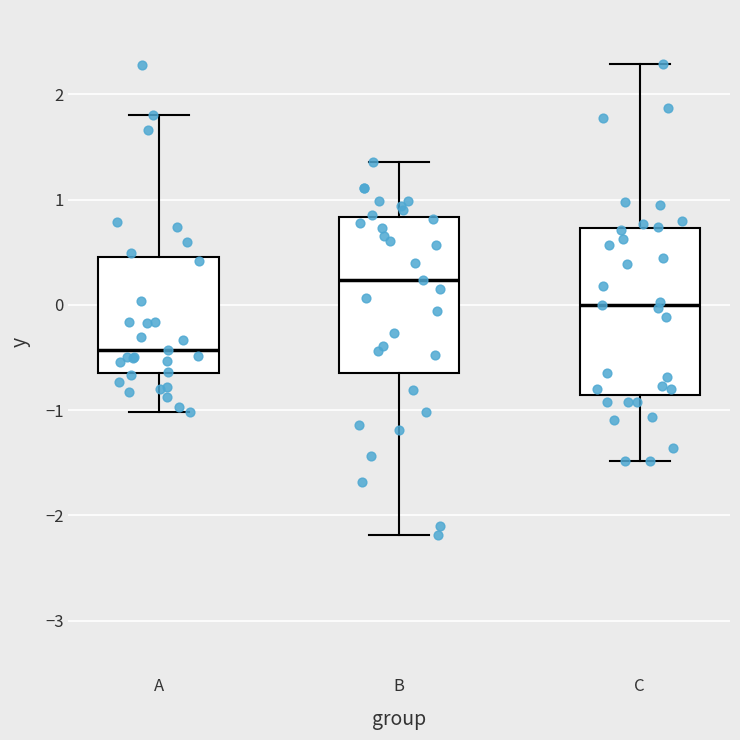

Reading left to right, transcribe this box plot: for each box, give where its median line is, the range the box spans, and where its two whiskers end, as read against the y-axis. The values are not printed on the chart, so give them approximately, as read against the axis.

A: median -0.4, box -0.7 to 0.5, whiskers -1.0 to 1.8
B: median 0.2, box -0.6 to 0.8, whiskers -2.2 to 1.4
C: median 0.0, box -0.9 to 0.7, whiskers -1.5 to 2.3